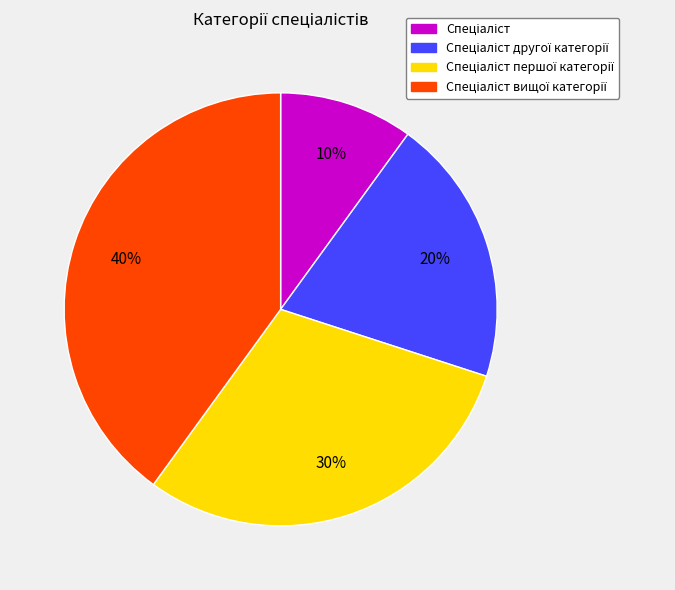

To the nearest percent, what is the average slice percentage?

25%